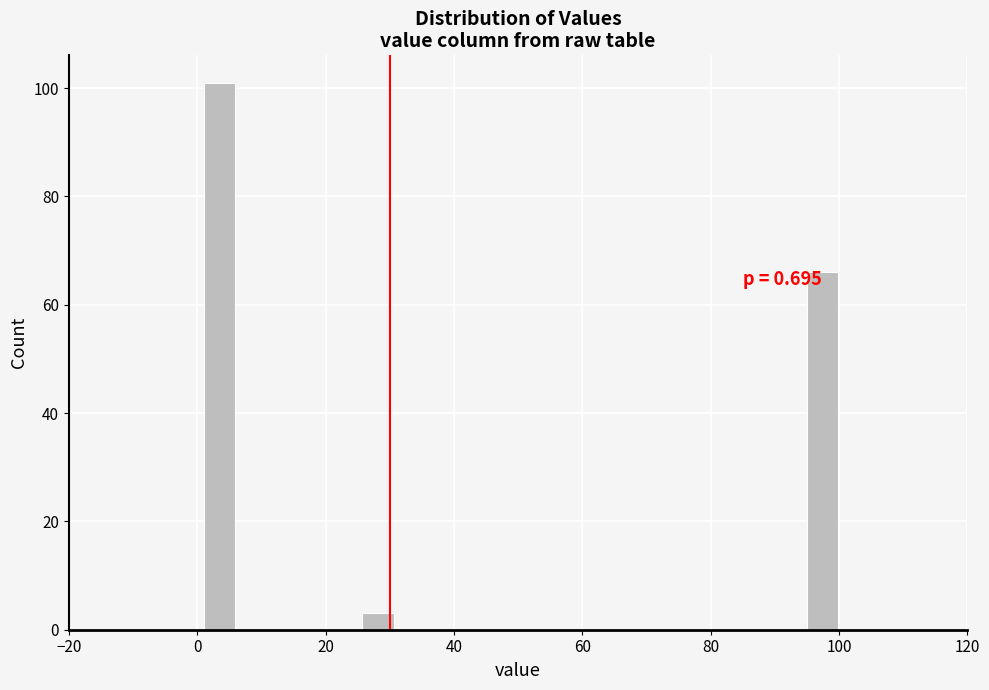

Around what value on the x-axis is the tallest bar? Give the approximate position of its centre, as read against the axis.

4